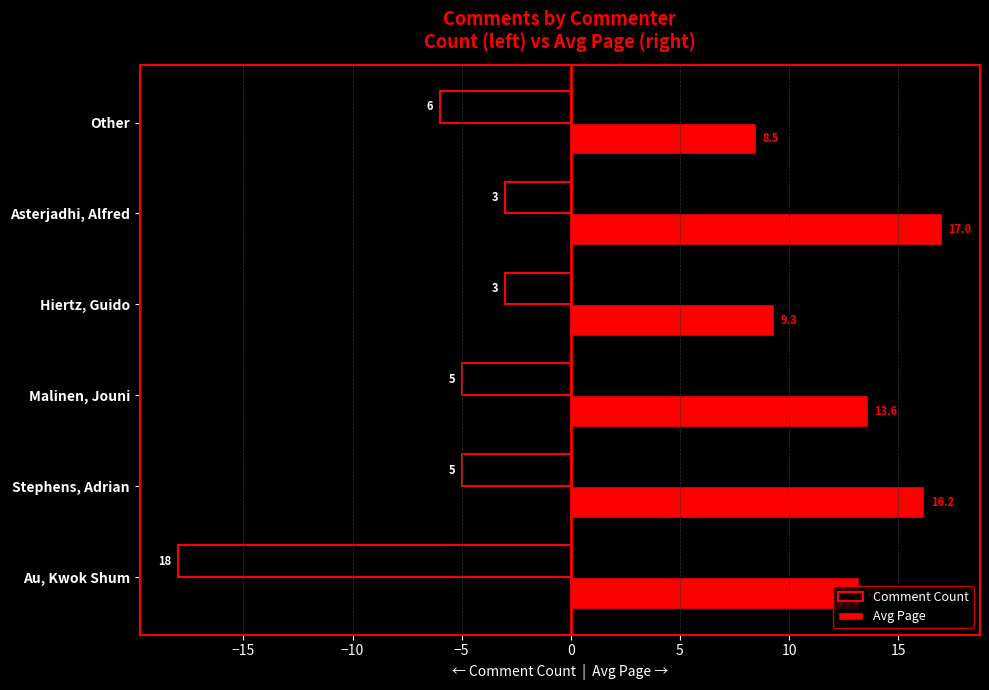

What is the difference between the maximum and minimum values in the Comment Count series?

15.0